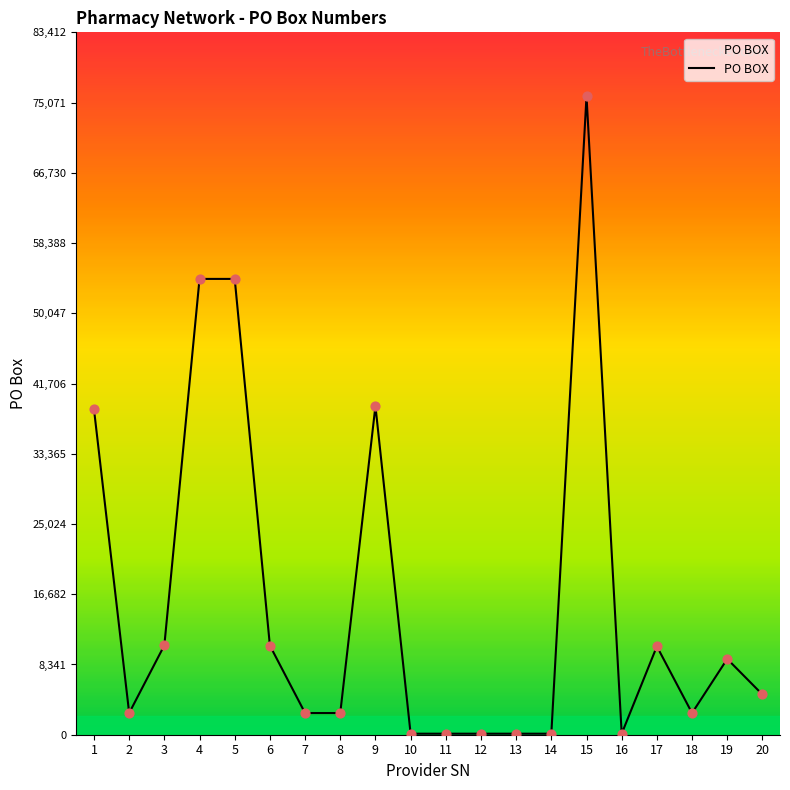

Approximately how many times larger is the value at 8 compared to 6?

0.2